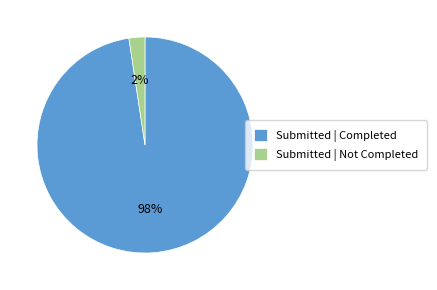

Between Submitted | Completed and Submitted | Not Completed, which is larger?

Submitted | Completed